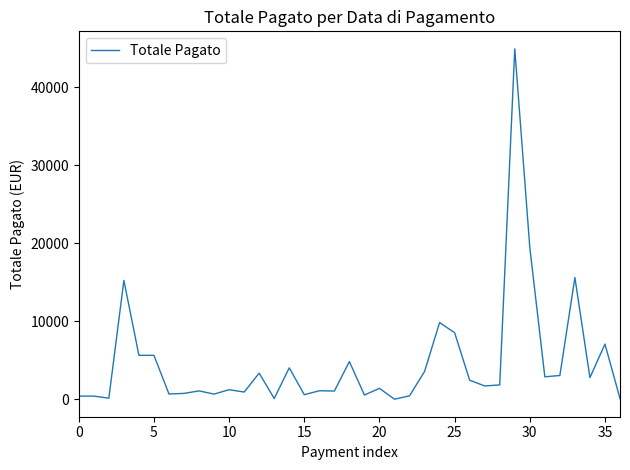

What is the difference between the maximum and minimum values?

44884.2